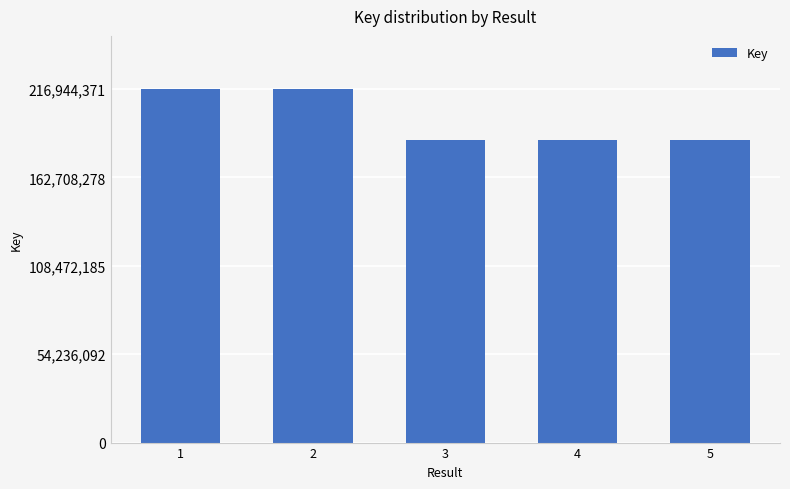

What is the value of the 3rd bar from the left?

185773383